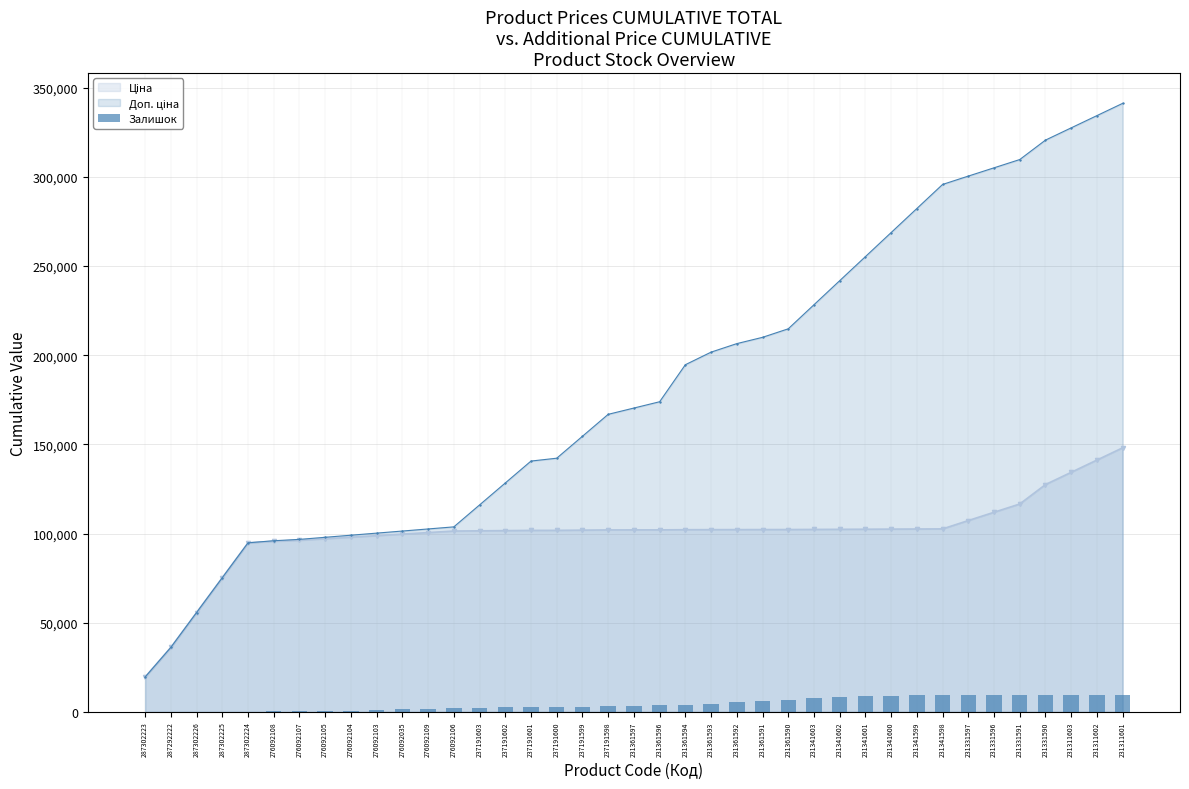

What is the difference between the maximum and minimum values?

9600